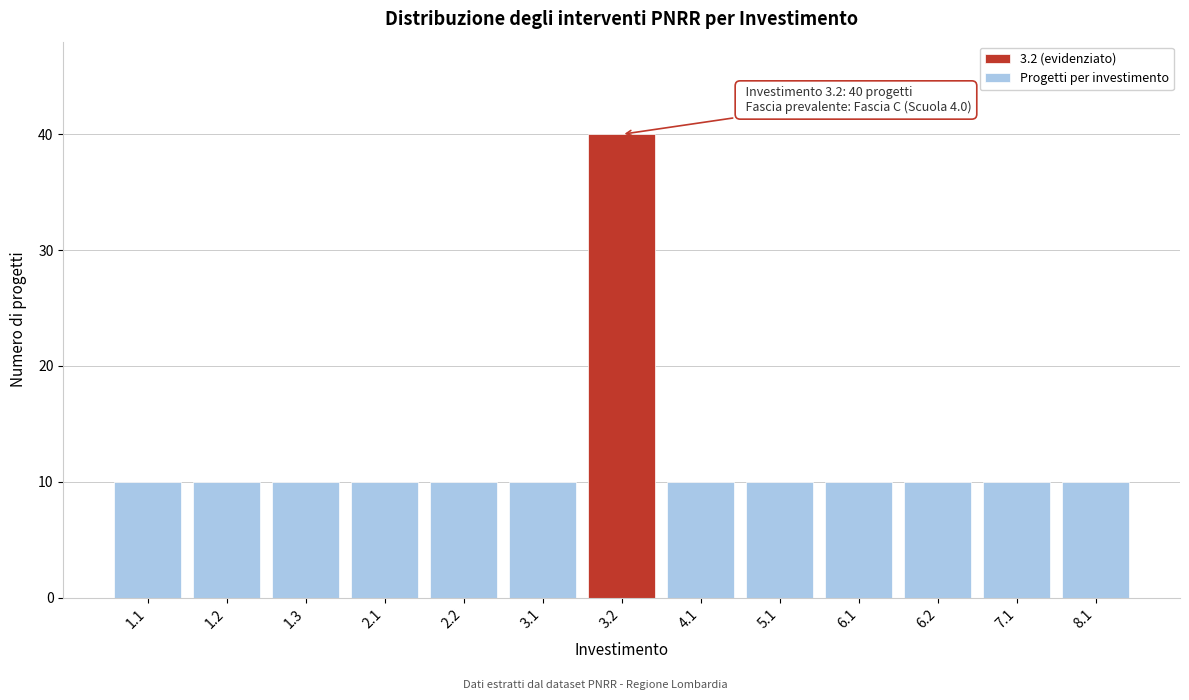

Reading right to left, transcribe all the data shown in this chart.

8.1=10	7.1=10	6.2=10	6.1=10	5.1=10	4.1=10	3.2=40	3.1=10	2.2=10	2.1=10	1.3=10	1.2=10	1.1=10